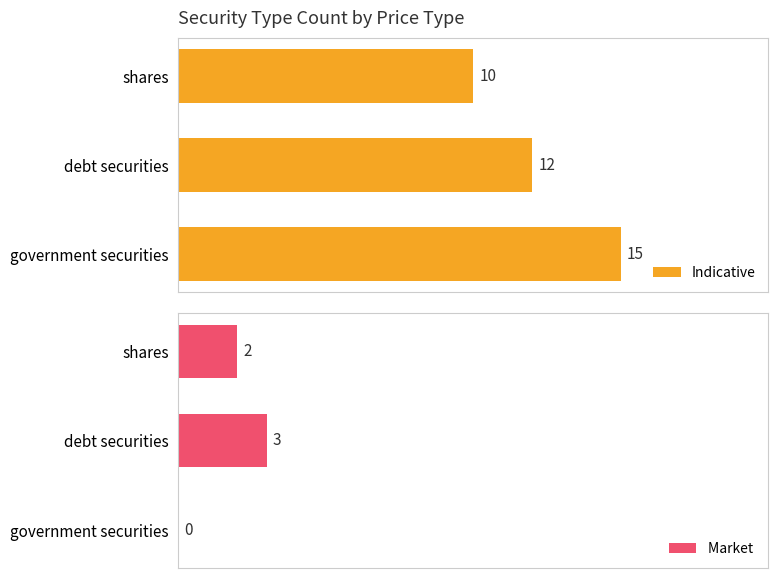

Count the Market  values in the range 0 to 3.

3